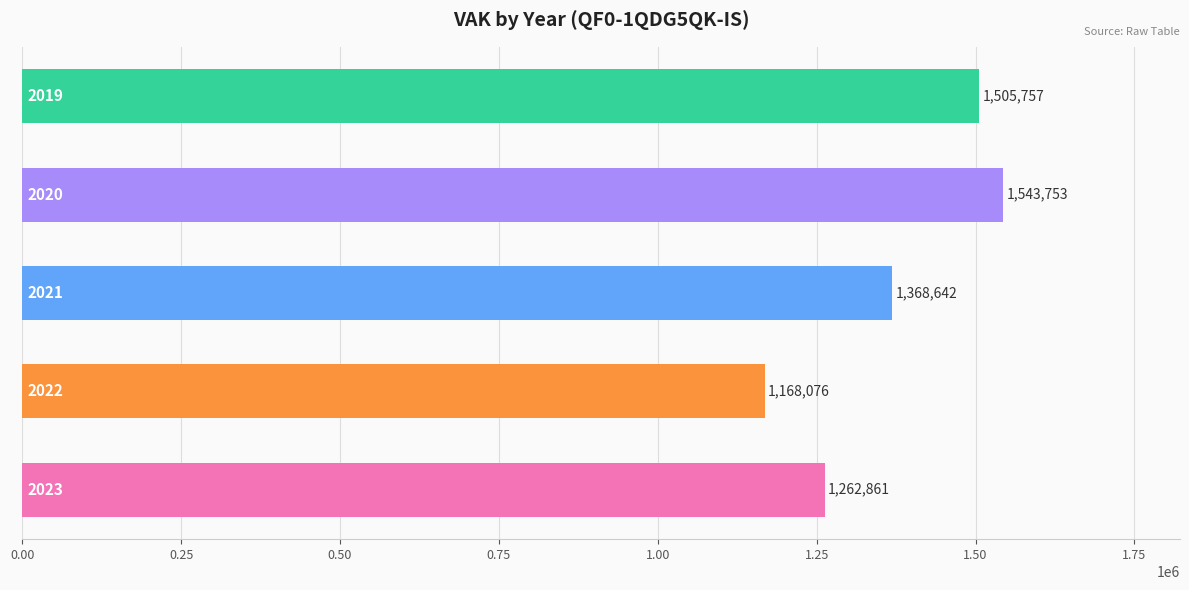

What is the minimum value shown in the chart?

1168076